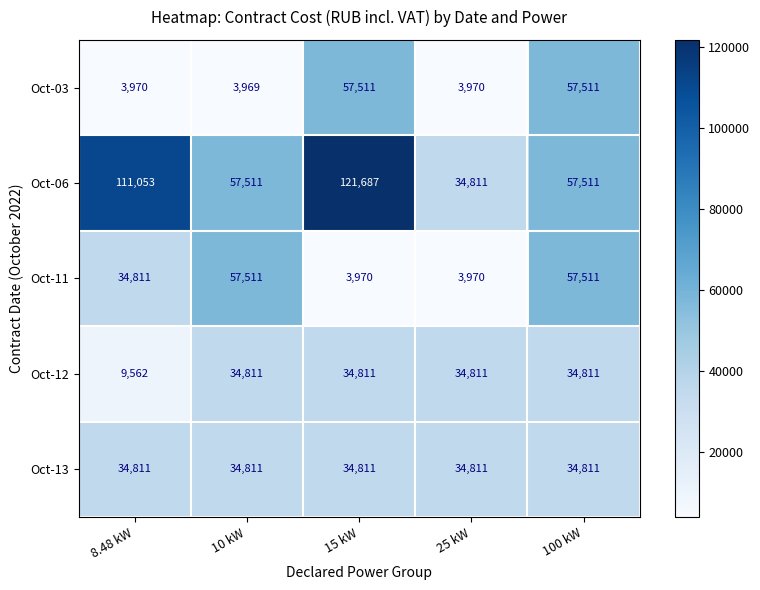

What is the minimum value shown in the chart?

3969